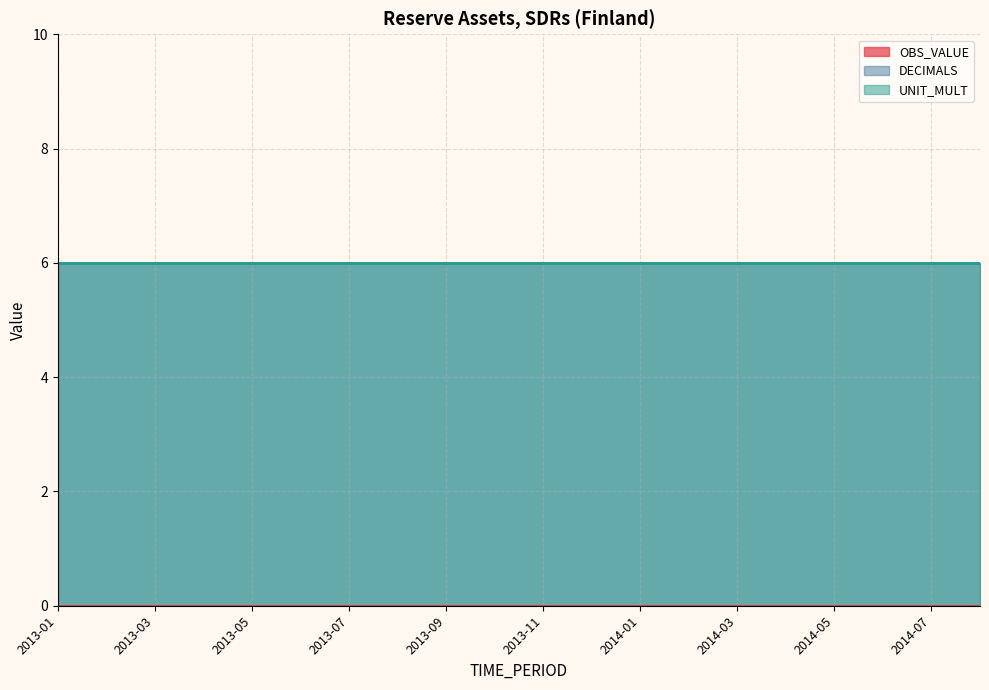

True or false: DECIMALS has more than 2 points higher than both neighbors.

False